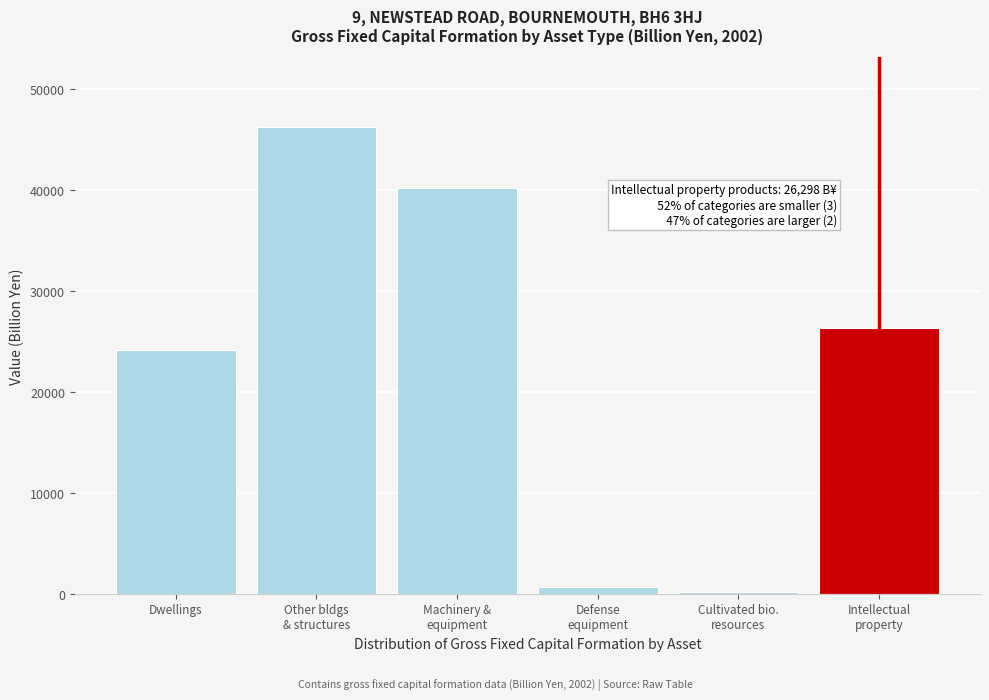

Reading left to right, extract all data points from this chart.

24125.5	46205.7	40237.9	672.1	191.5	26297.7